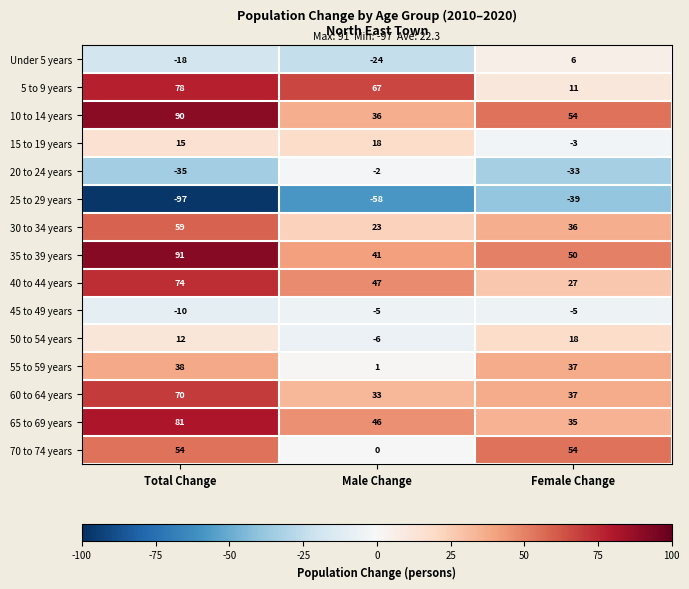

Rank the series at Male Change from highest to lowest value.

5 to 9 years, 40 to 44 years, 65 to 69 years, 35 to 39 years, 10 to 14 years, 60 to 64 years, 30 to 34 years, 15 to 19 years, 55 to 59 years, 70 to 74 years, 20 to 24 years, 45 to 49 years, 50 to 54 years, Under 5 years, 25 to 29 years